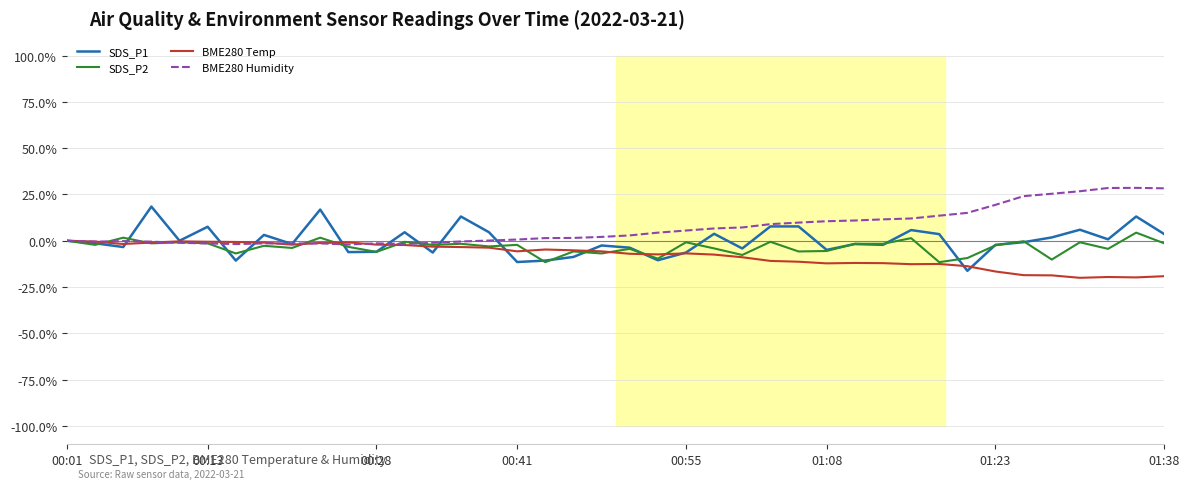

What is the minimum value for BME280 Temp?

-20.0